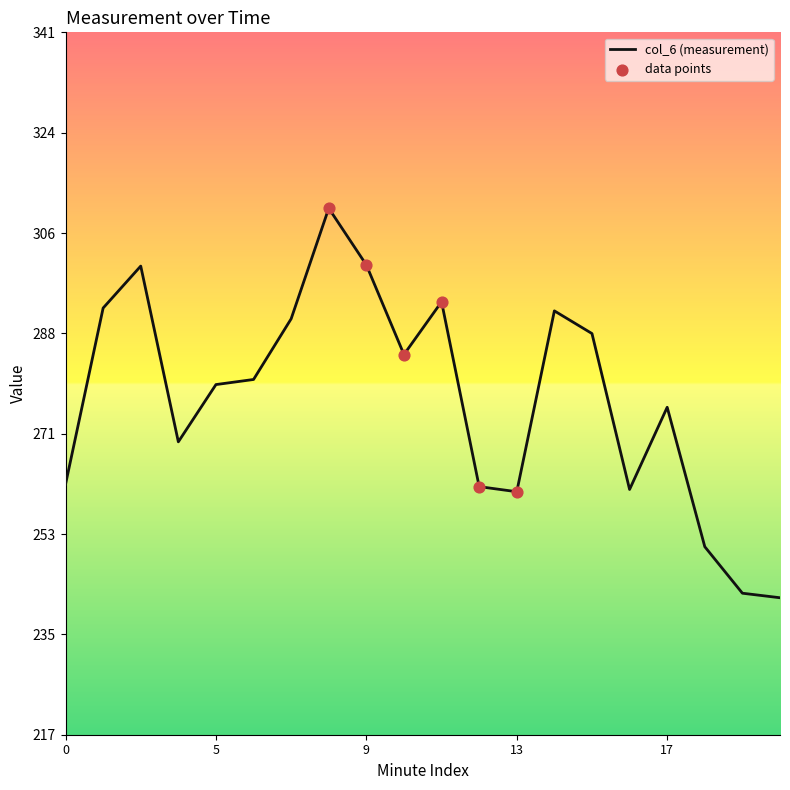

What is the greatest value displayed?

310.3